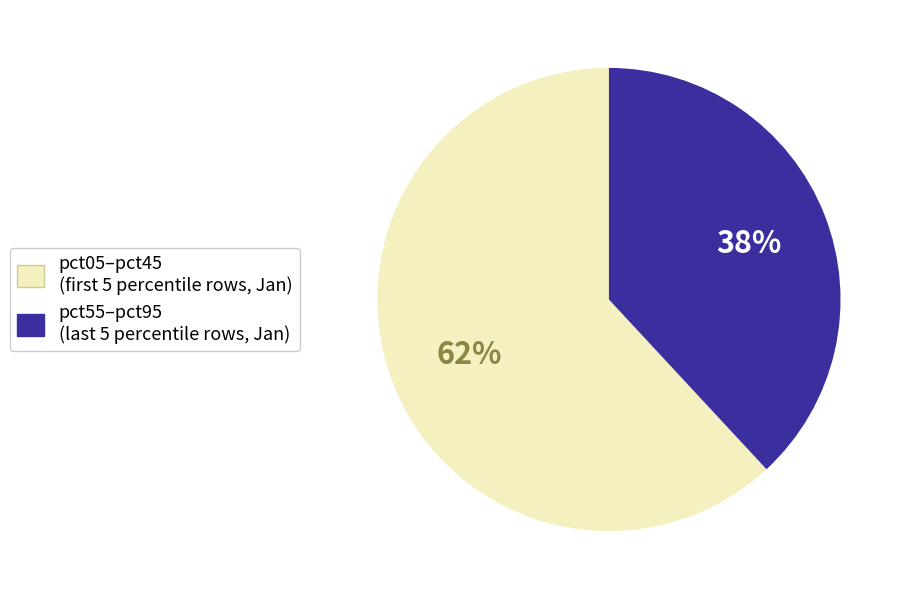

To the nearest percent, what is the average slice percentage?

50%